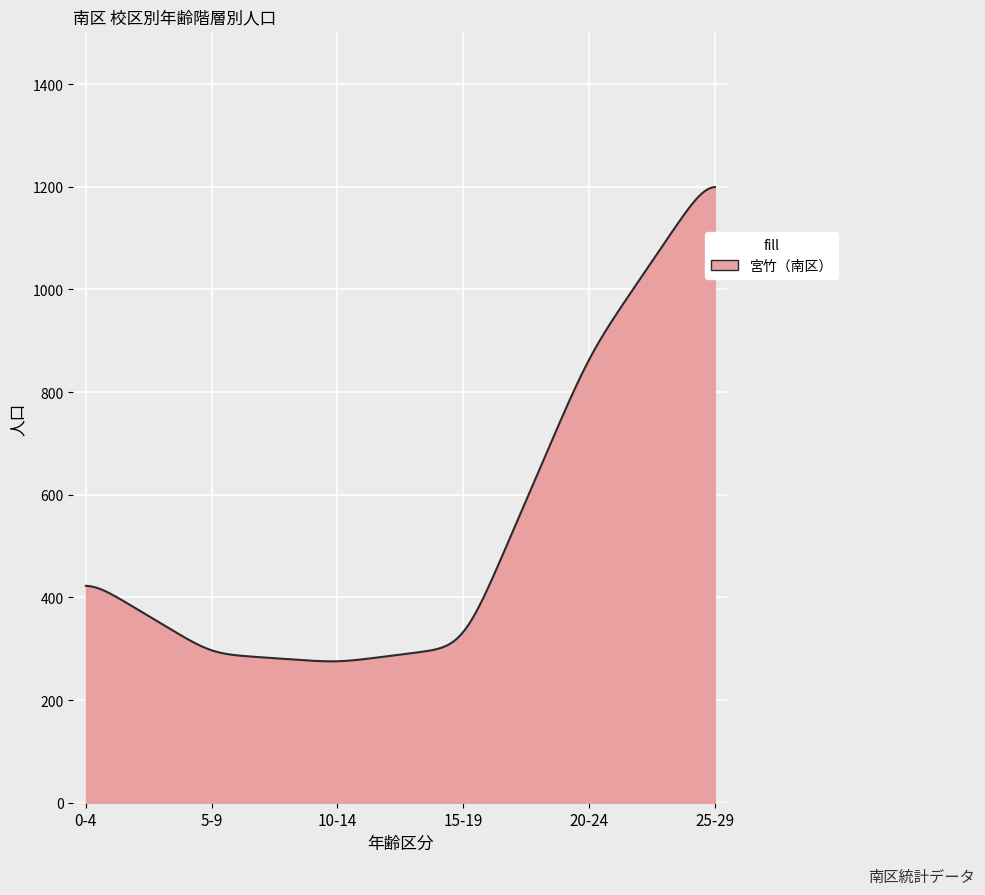

What is the minimum value shown in the chart?

275.4